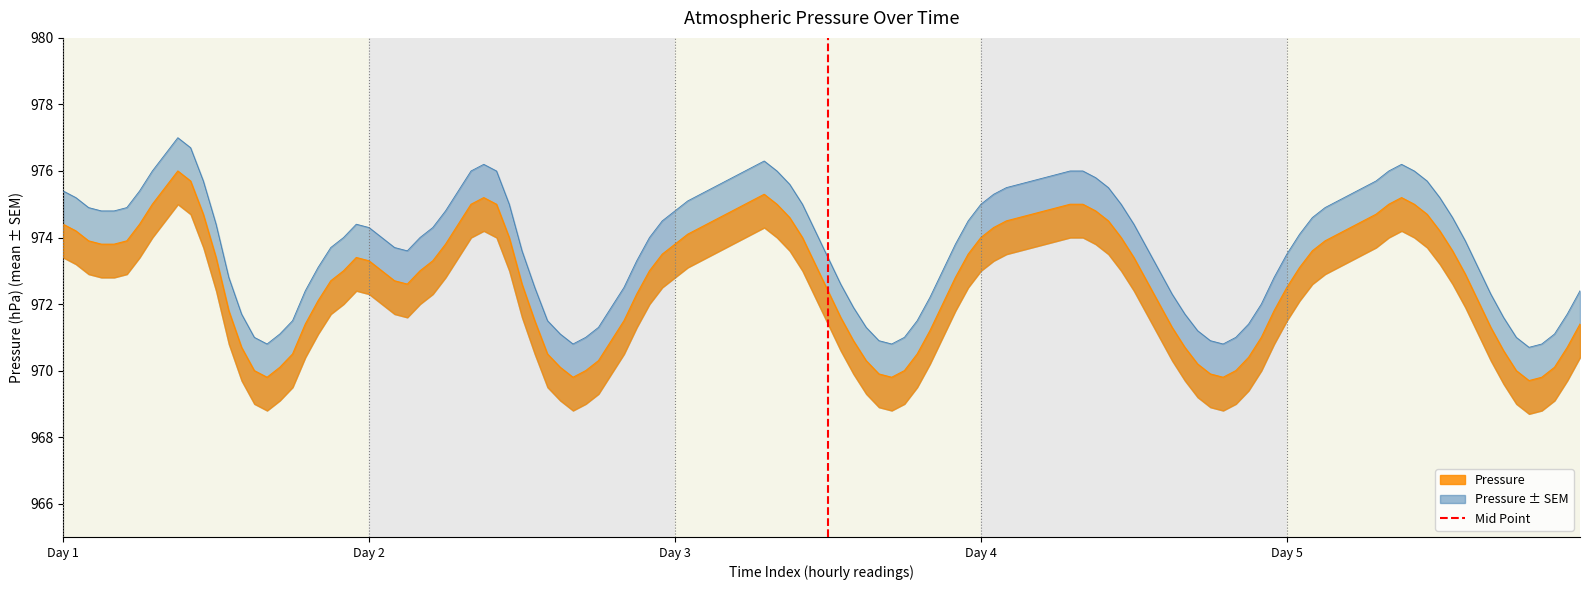

At which category does the chart reach its peak across all series?

Day 2